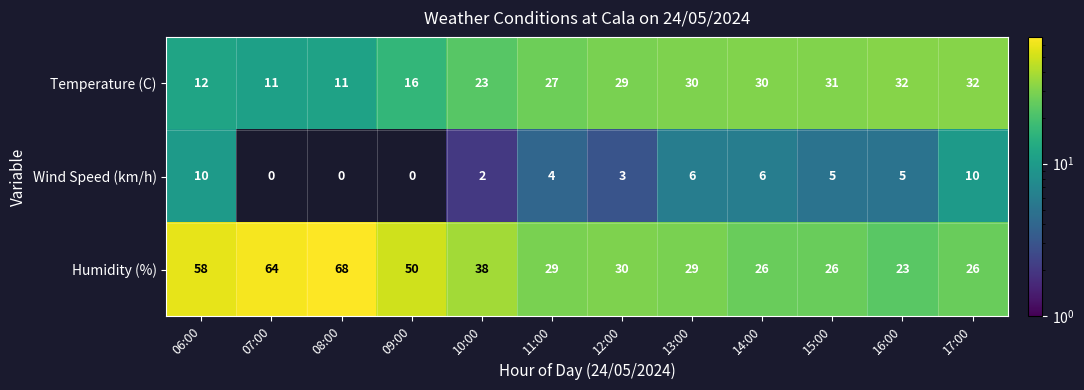

What is the sum of the Wind Speed (km/h) values at 15:00 and 12:00?

8